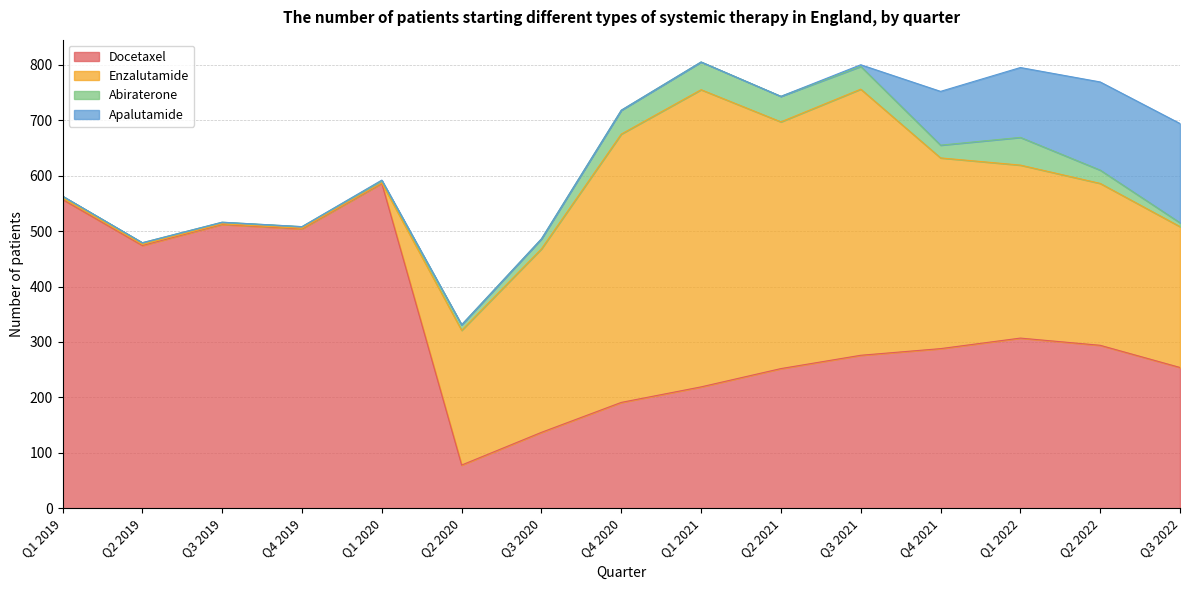

What is the value of the Apalutamide point at the 5th from the left?

1